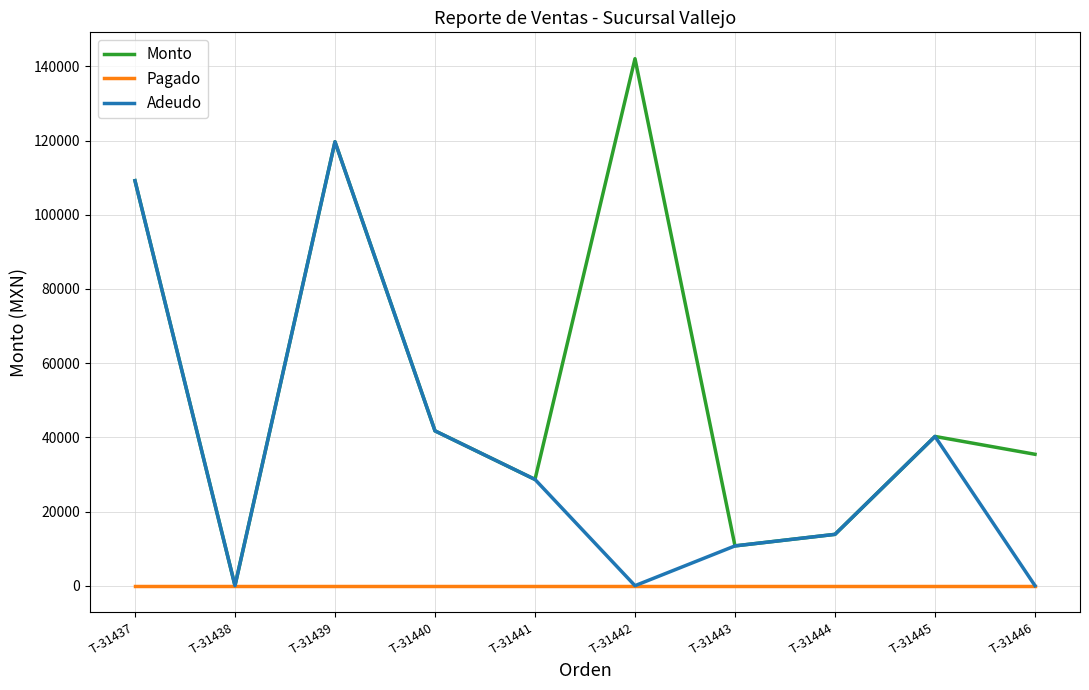

What are all the series names shown in the legend?

Monto, Pagado, Adeudo